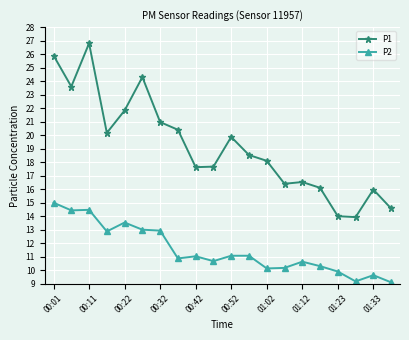

Count the number of categories in the chart.

20